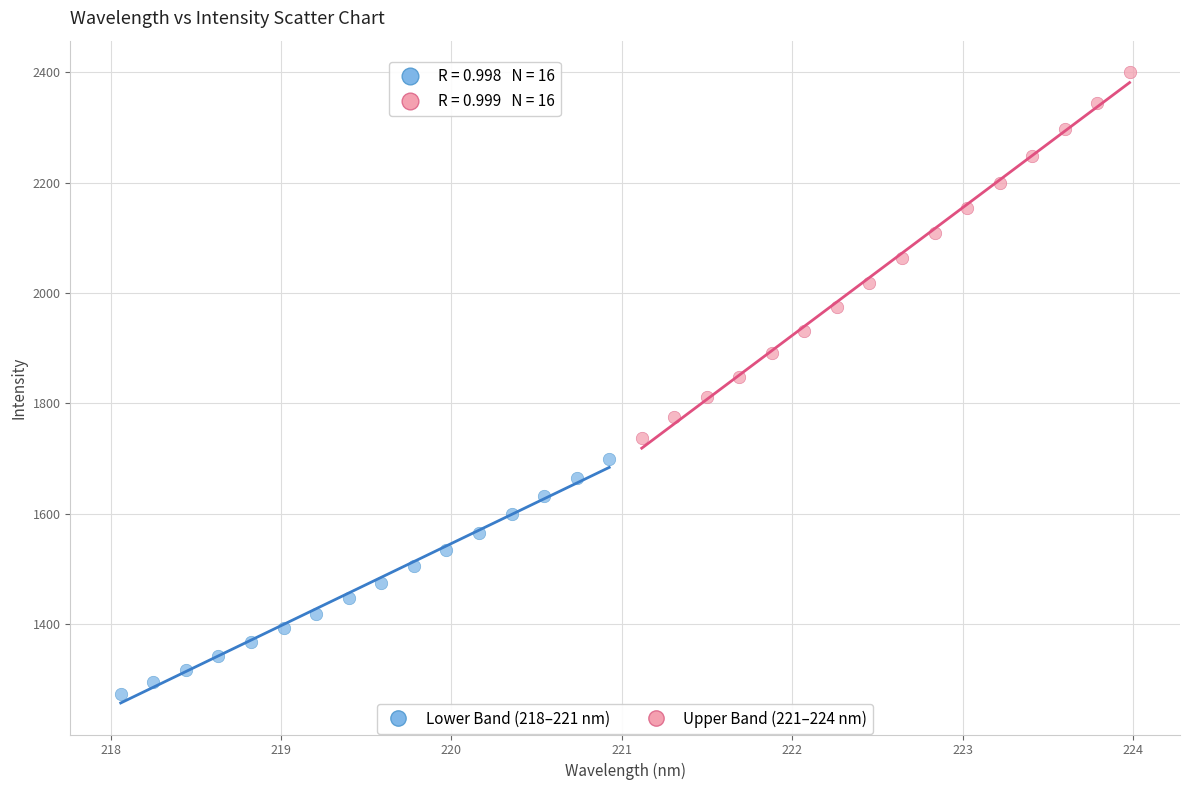

Which series contains the highest Y value?

Upper Band (221–224 nm)